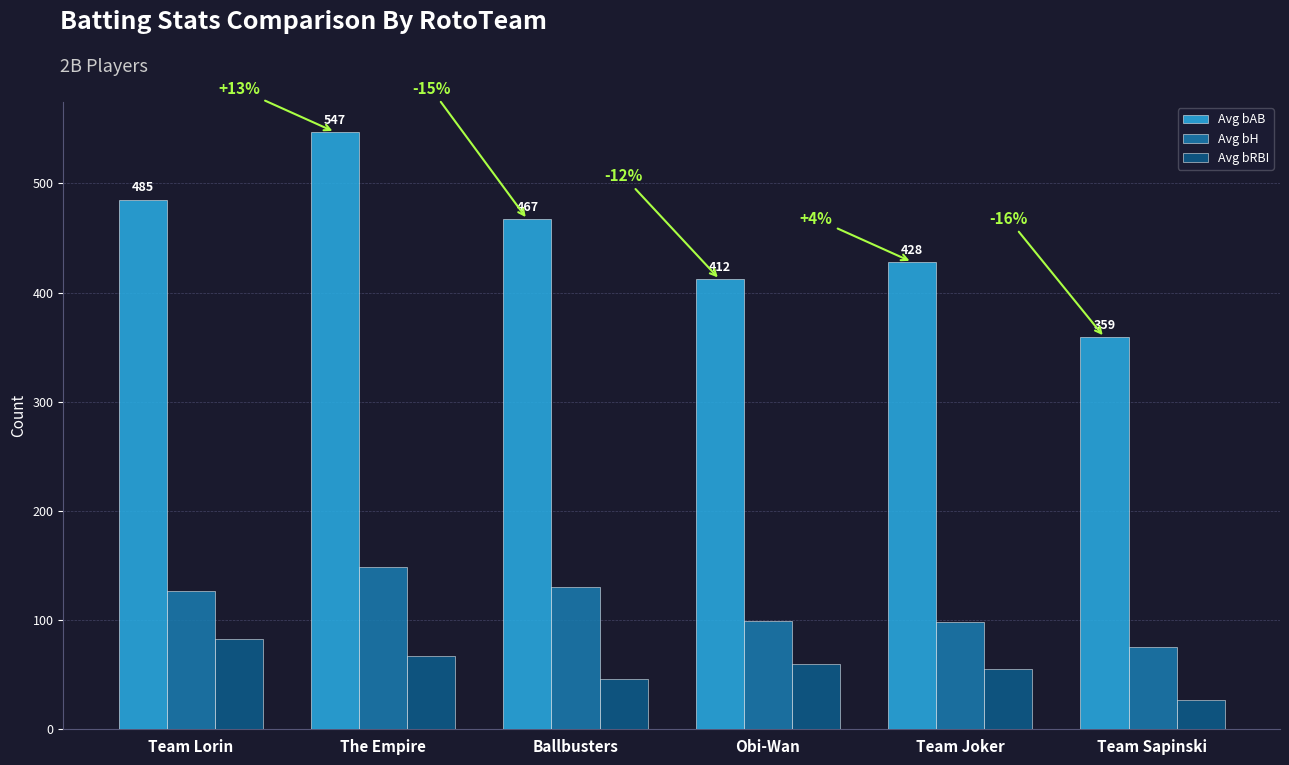

What is the maximum value shown in the chart?

547